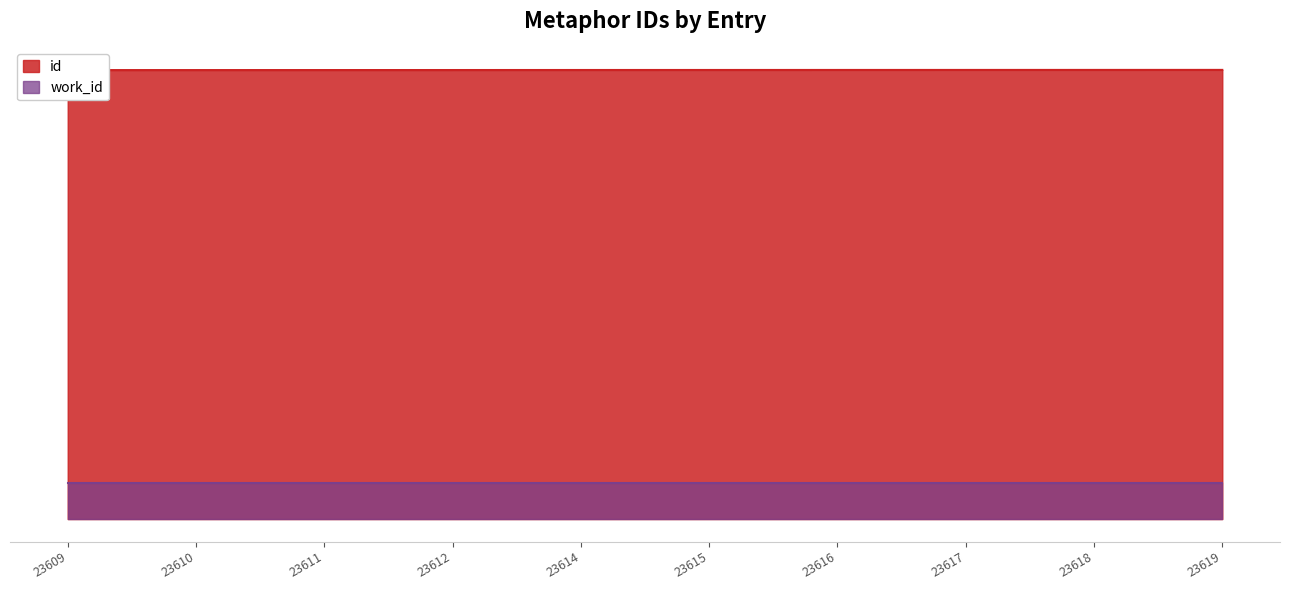

How many categories are shown in the chart?

10